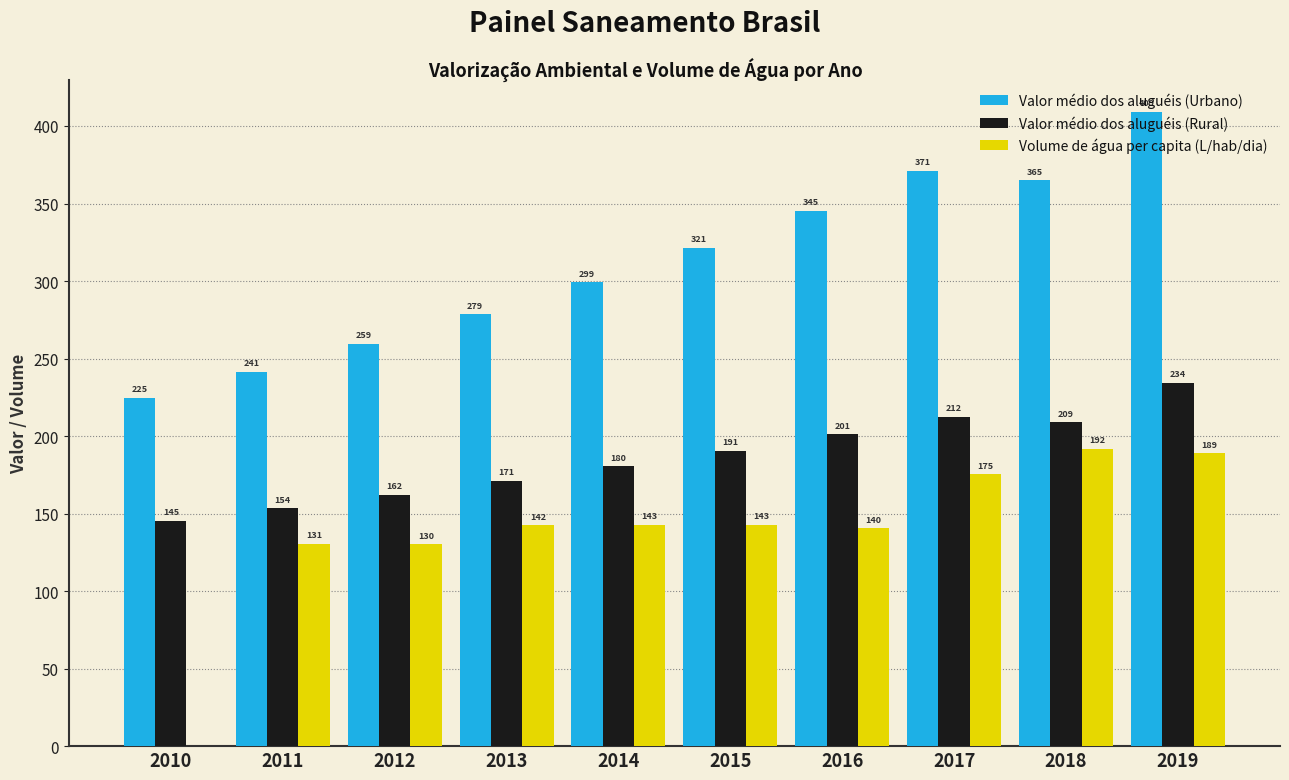

What is the average value of the Valor médio dos aluguéis (Urbano) series?

311.5